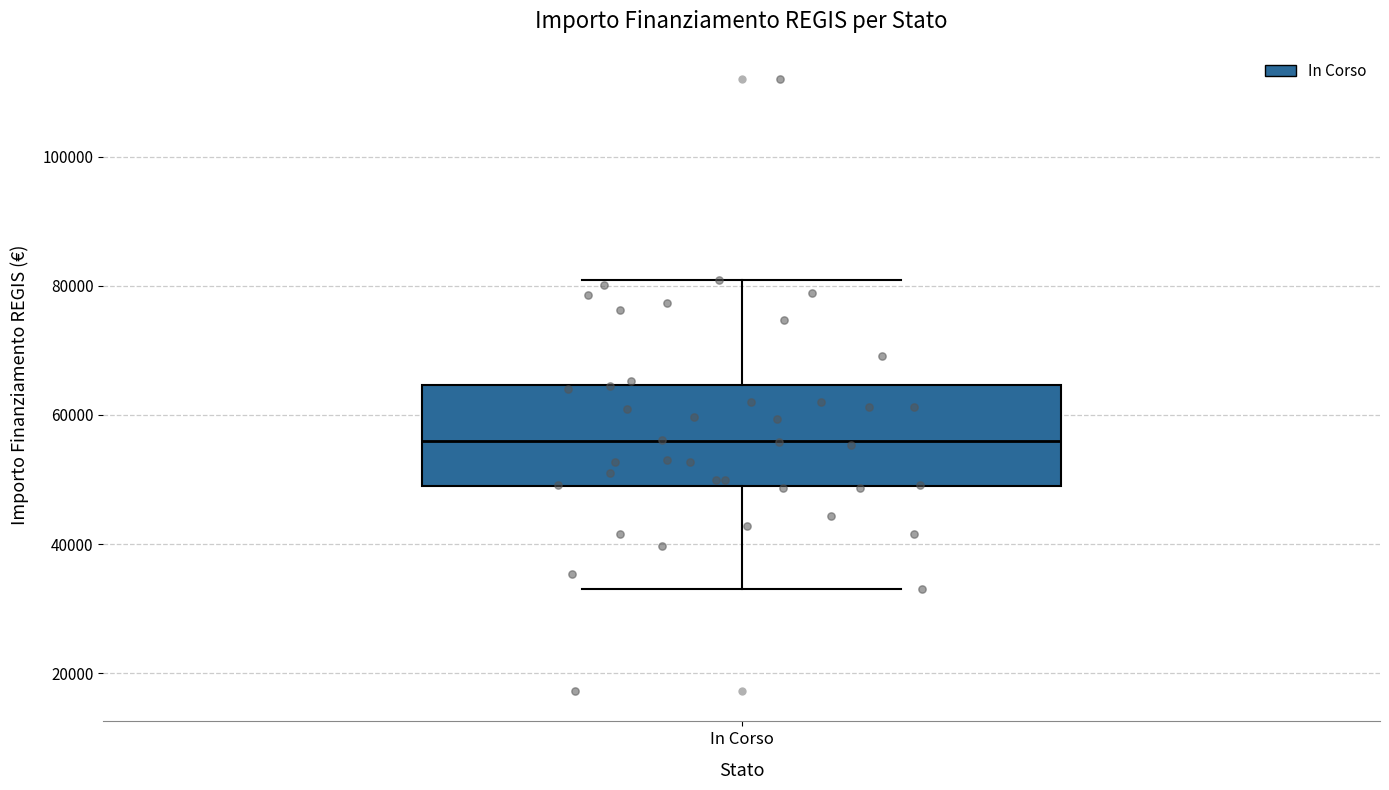

Transcribe this box plot: give where the median line is, the range the box spans, and where the two whiskers end, as read against the y-axis. The values are not printed on the chart, so give them approximately, as read against the axis.

median 56000, box 50000 to 64000, whiskers 32000 to 80000